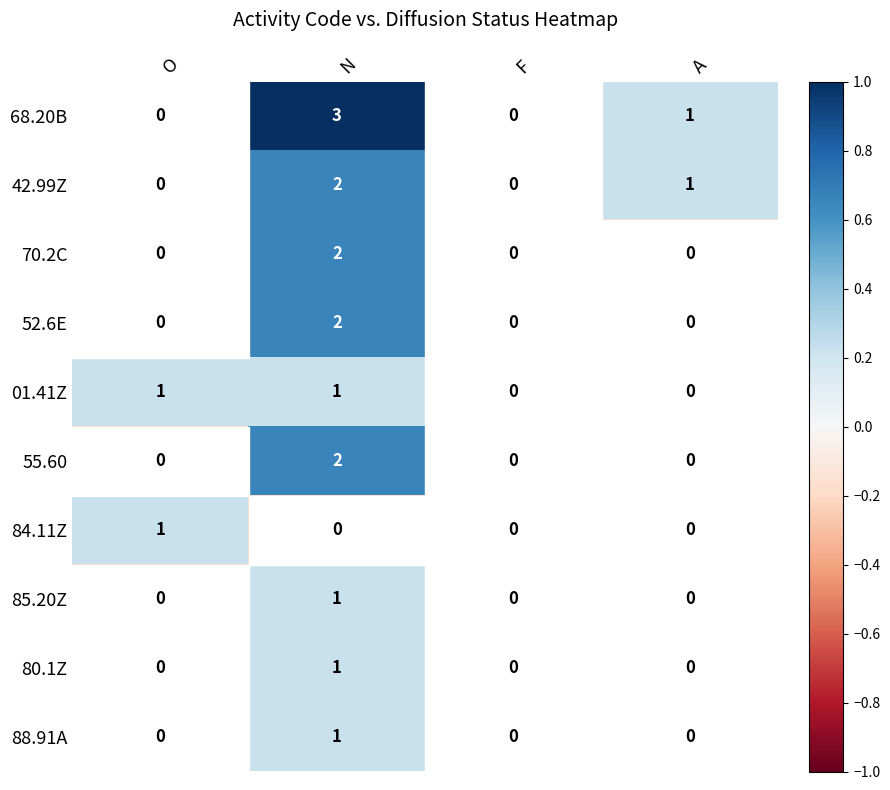

Where is 42.99Z nearest to the value 1?

A